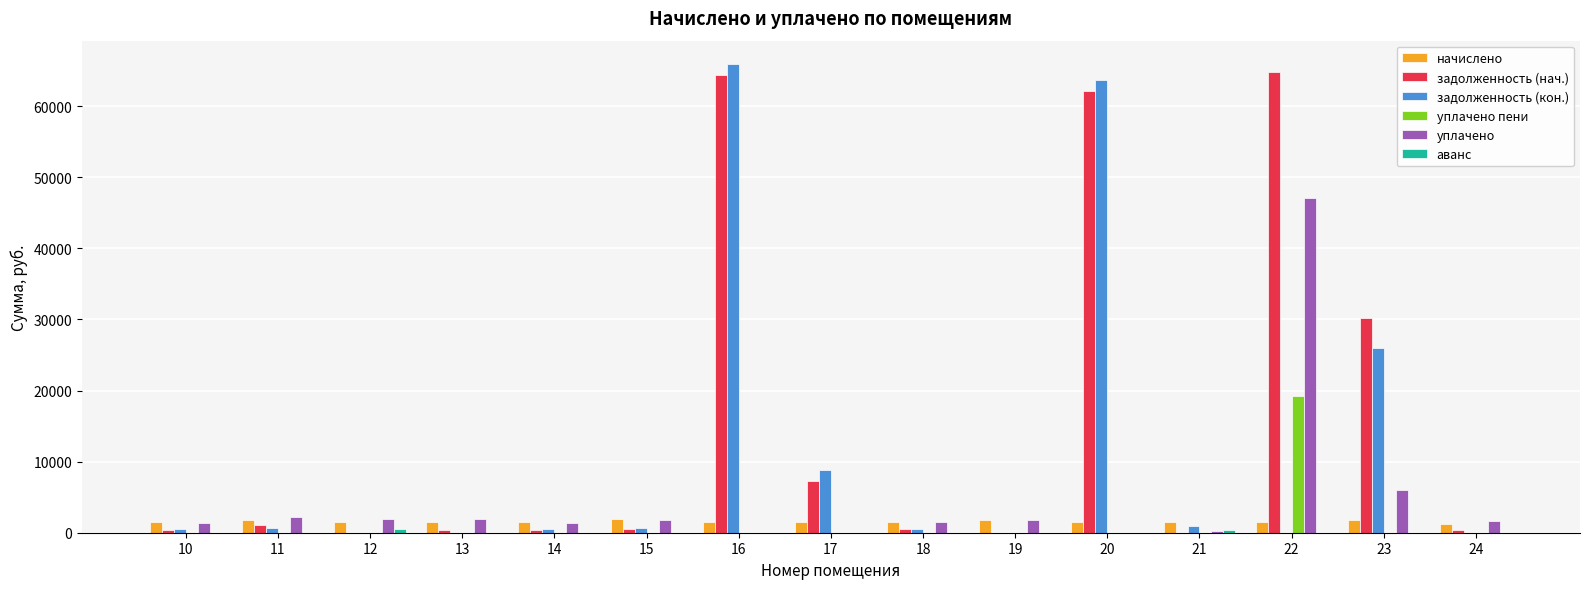

How many groups of bars are there?

15